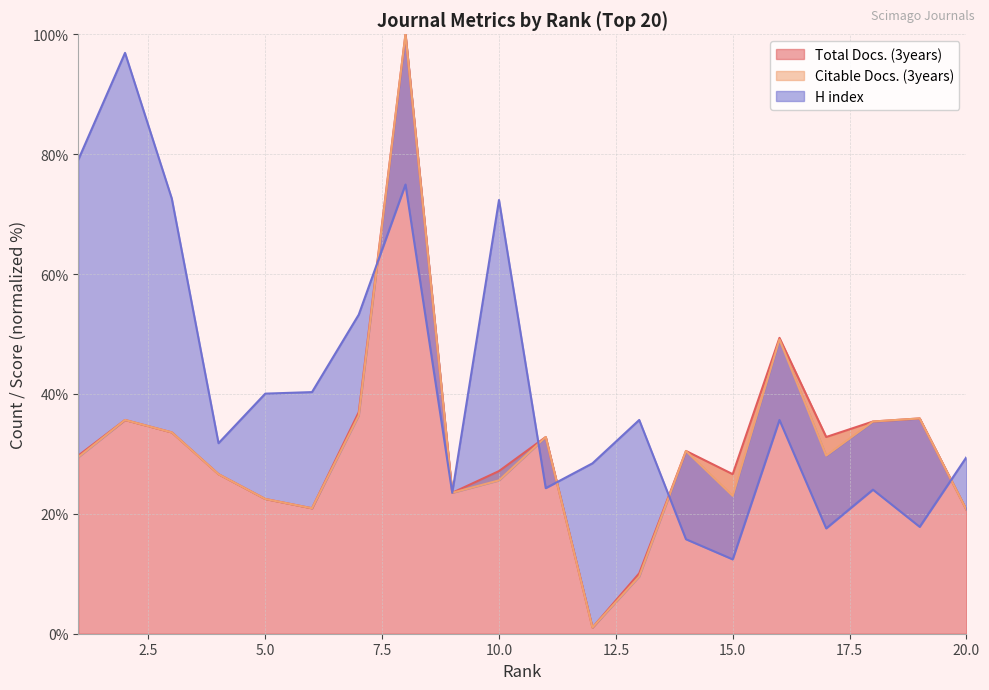

Is the value of Citable Docs. (3years) at 4 greater than the value of H index at 10?

No